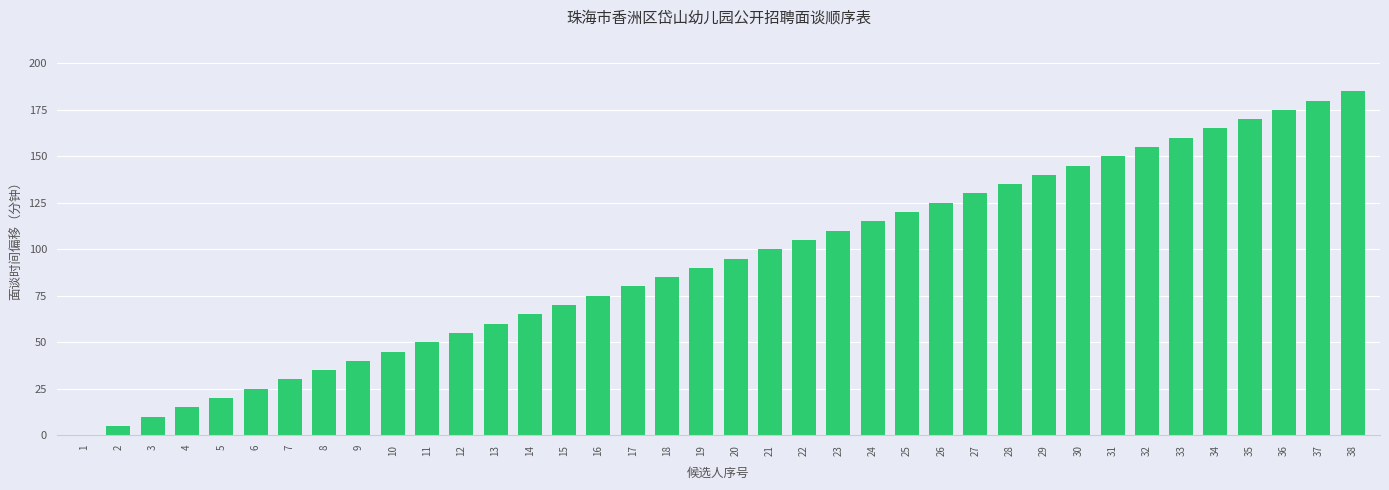

What is the ratio of the value at 15 to the value at 24?

0.6